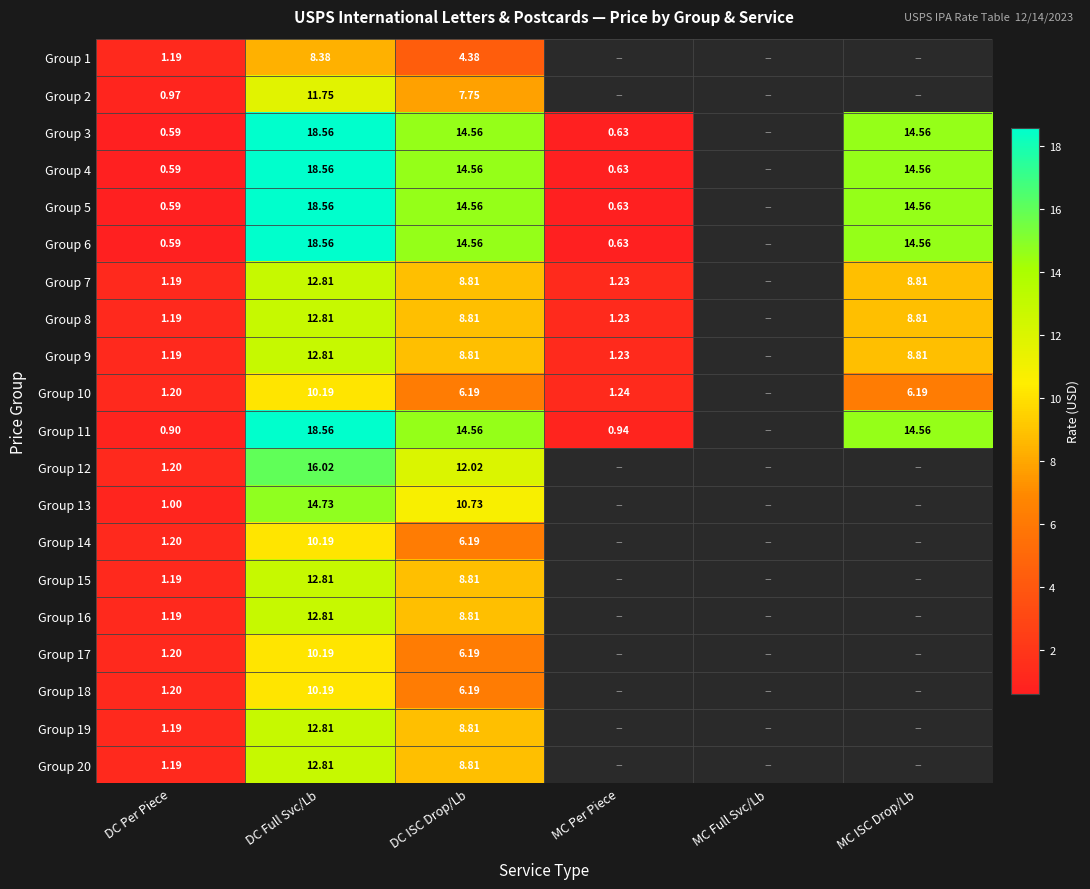

Is the value of Group 20 at DC Full Svc/Lb greater than the value of Group 5 at DC Full Svc/Lb?

No